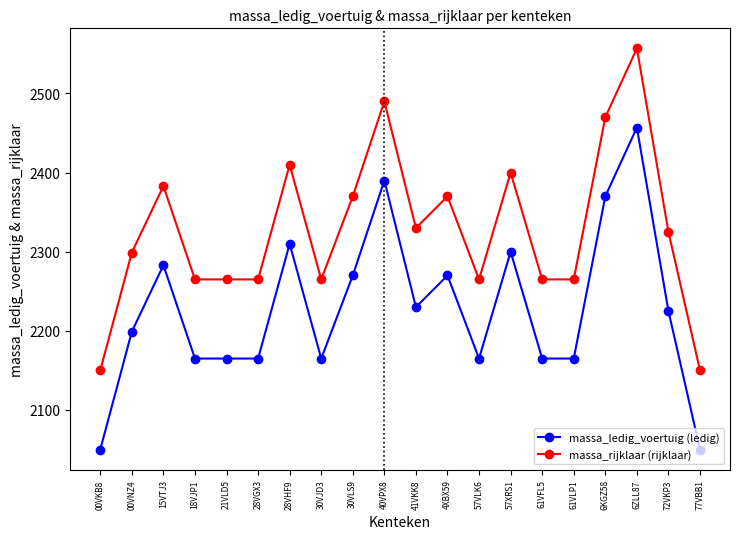

Is the value of massa_rijklaar (rijklaar) at 00VKB8 greater than the value of massa_ledig_voertuig (ledig) at 41VKK8?

No